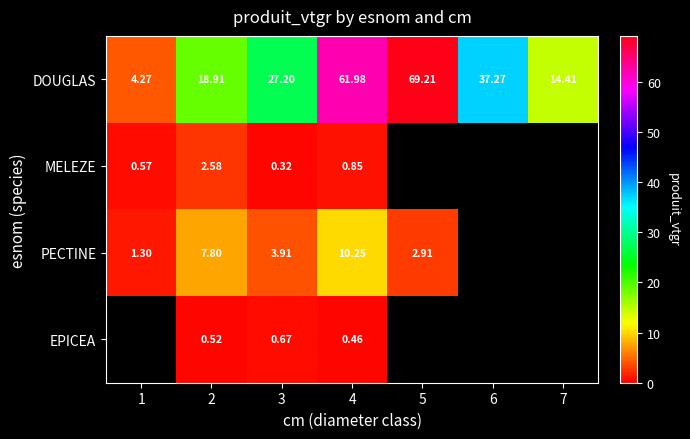

At 2, list the series in order from largest to smallest.

DOUGLAS, PECTINE, MELEZE, EPICEA